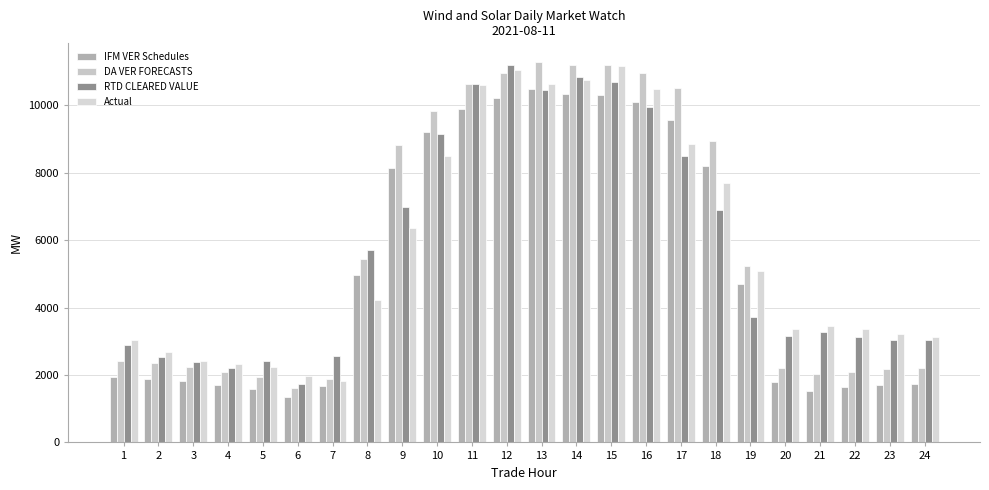

List the series in order of their peak value, highest first.

DA VER FORECASTS, RTD CLEARED VALUE, Actual, IFM VER Schedules